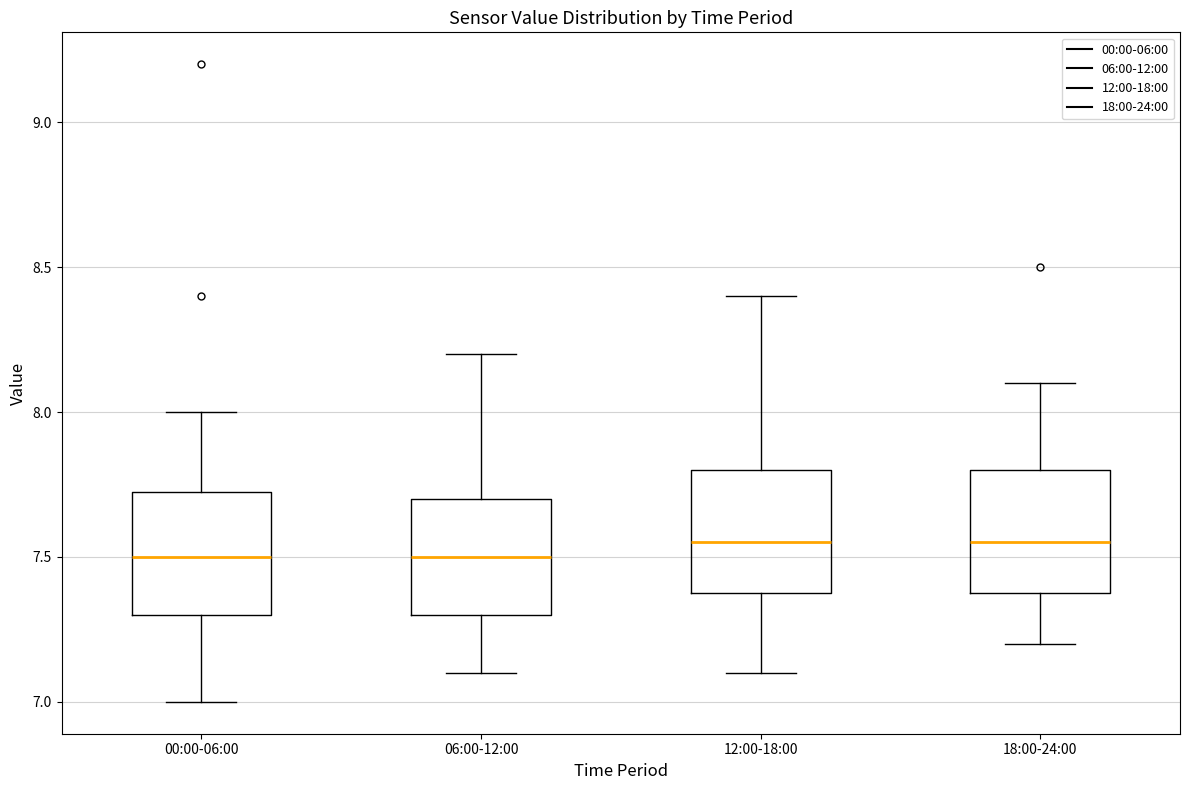

Reading left to right, transcribe this box plot: for each box, give where its median line is, the range the box spans, and where its two whiskers end, as read against the y-axis. The values are not printed on the chart, so give them approximately, as read against the axis.

00:00-06:00: median 7.50, box 7.30 to 7.75, whiskers 7.00 to 8.00
06:00-12:00: median 7.50, box 7.30 to 7.70, whiskers 7.10 to 8.20
12:00-18:00: median 7.55, box 7.40 to 7.80, whiskers 7.10 to 8.40
18:00-24:00: median 7.55, box 7.40 to 7.80, whiskers 7.20 to 8.10